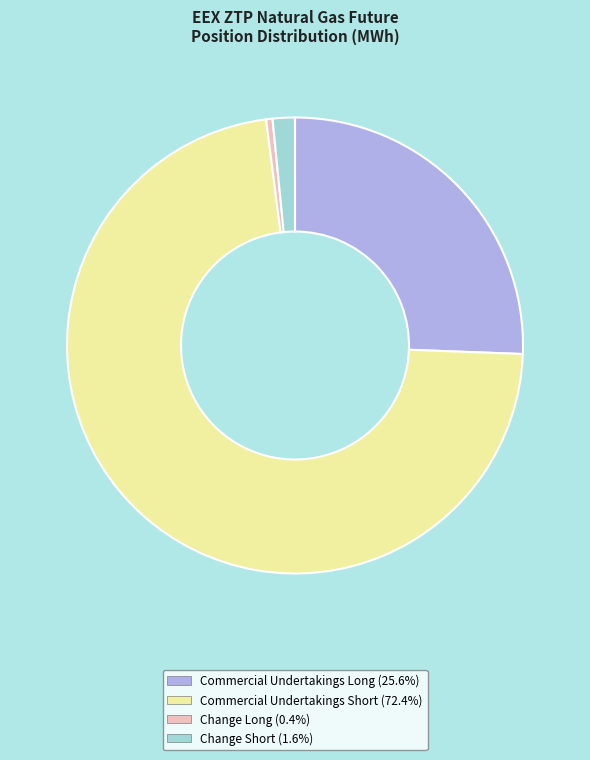

Is there any slice that represents more than half of the pie?

Yes